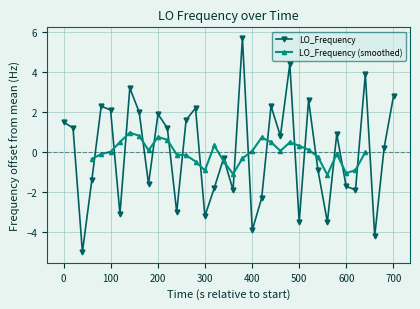

In LO_Frequency, how many points are higher than both neighbors (excluding endpoints)?

11